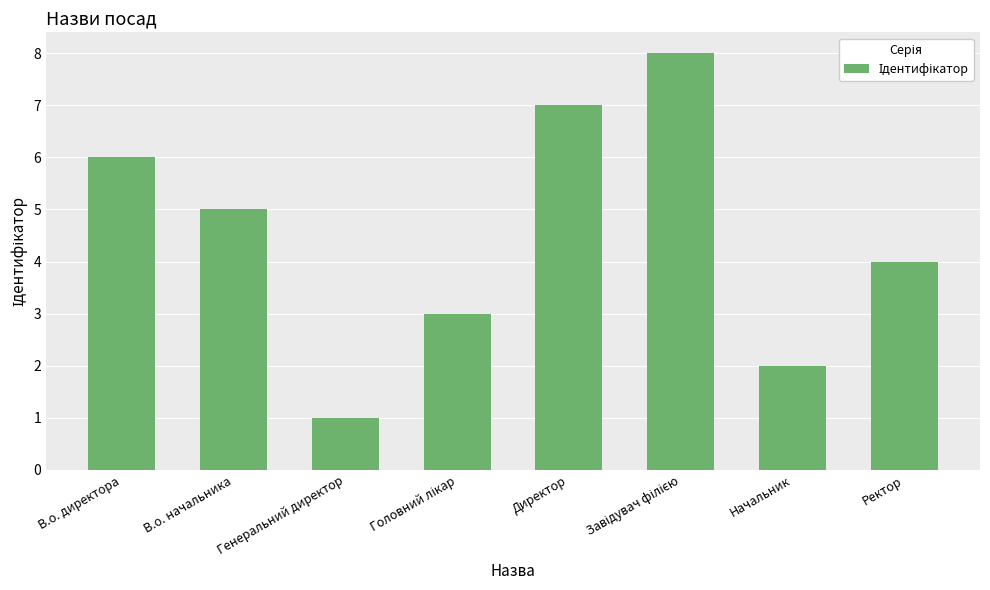

Reading left to right, transcribe all the data shown in this chart.

6	5	1	3	7	8	2	4